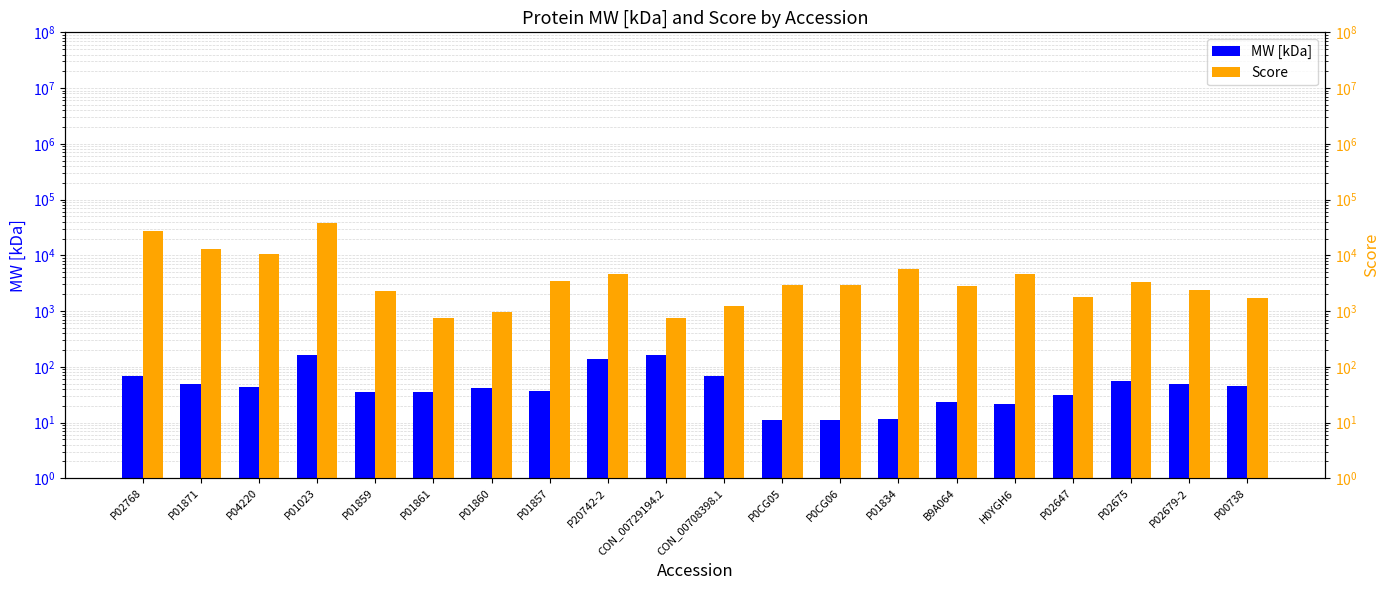

What is the difference between the MW [kDa] values at P01834 and P0CG06?

0.4